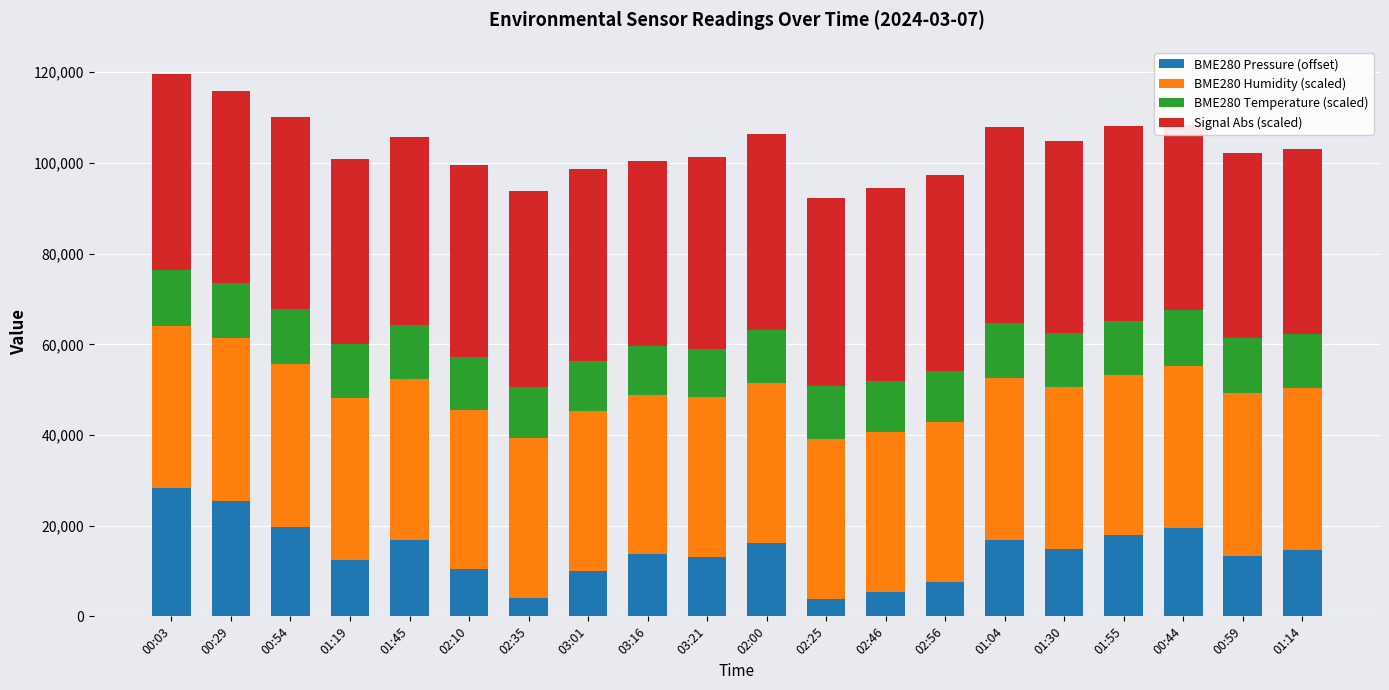

Is the value of BME280 Pressure (offset) at 00:44 greater than the value of Signal Abs (scaled) at 03:16?

No